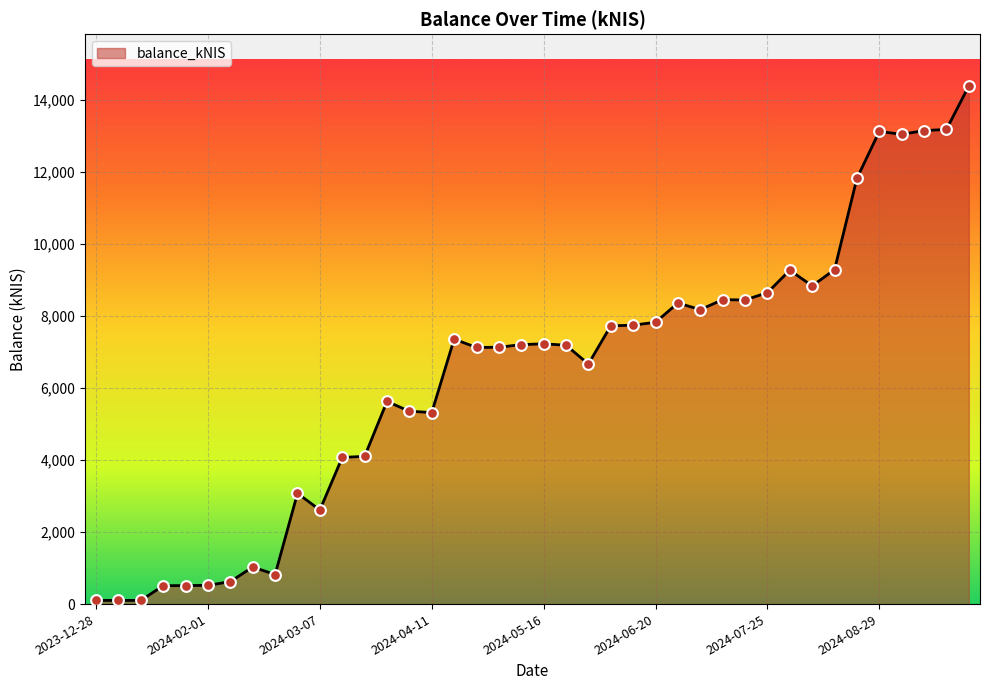

What is the difference between the maximum and minimum values?

14280.5